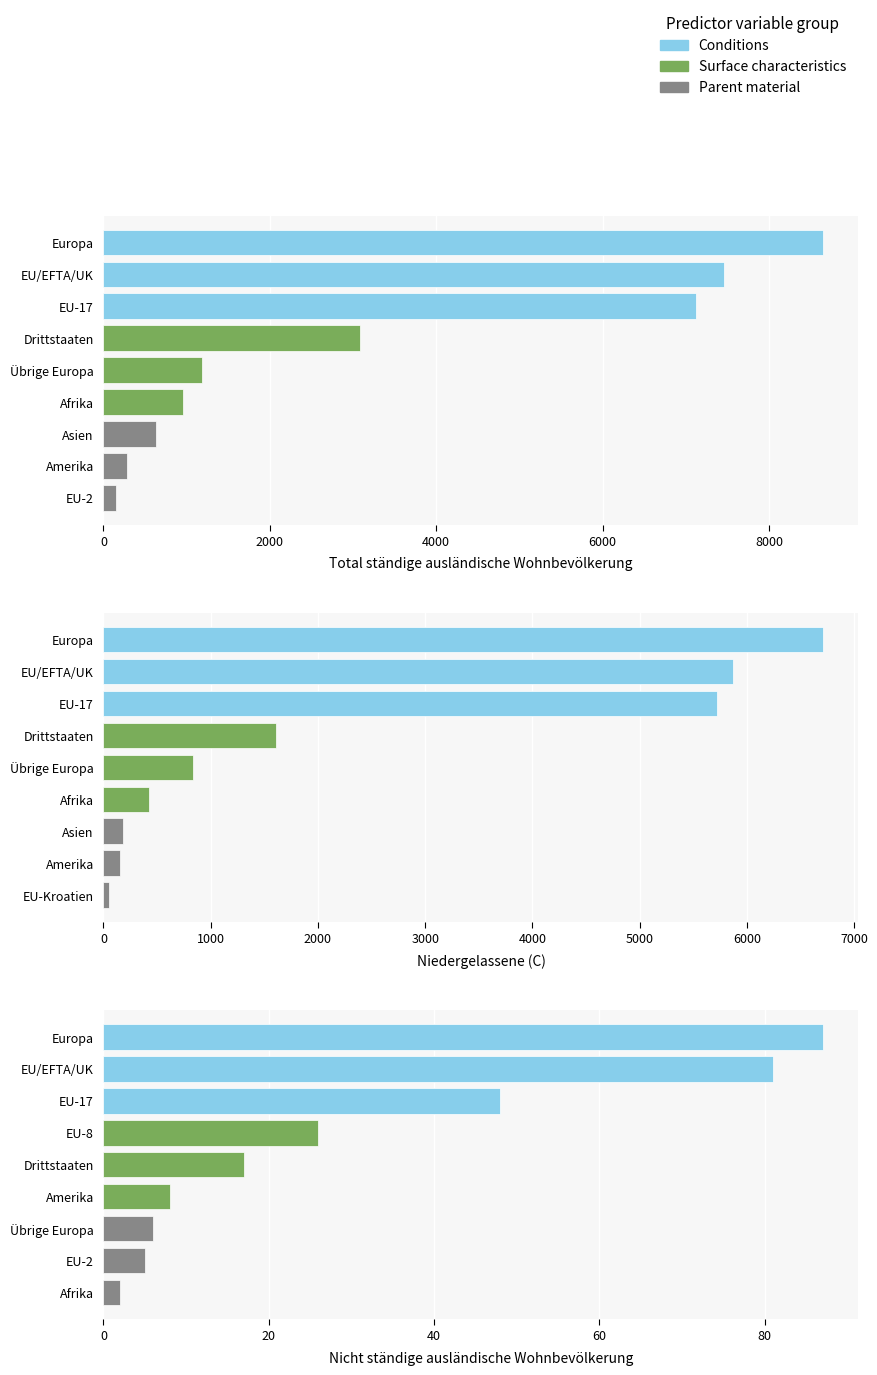

What is the maximum value shown in the chart?

8644